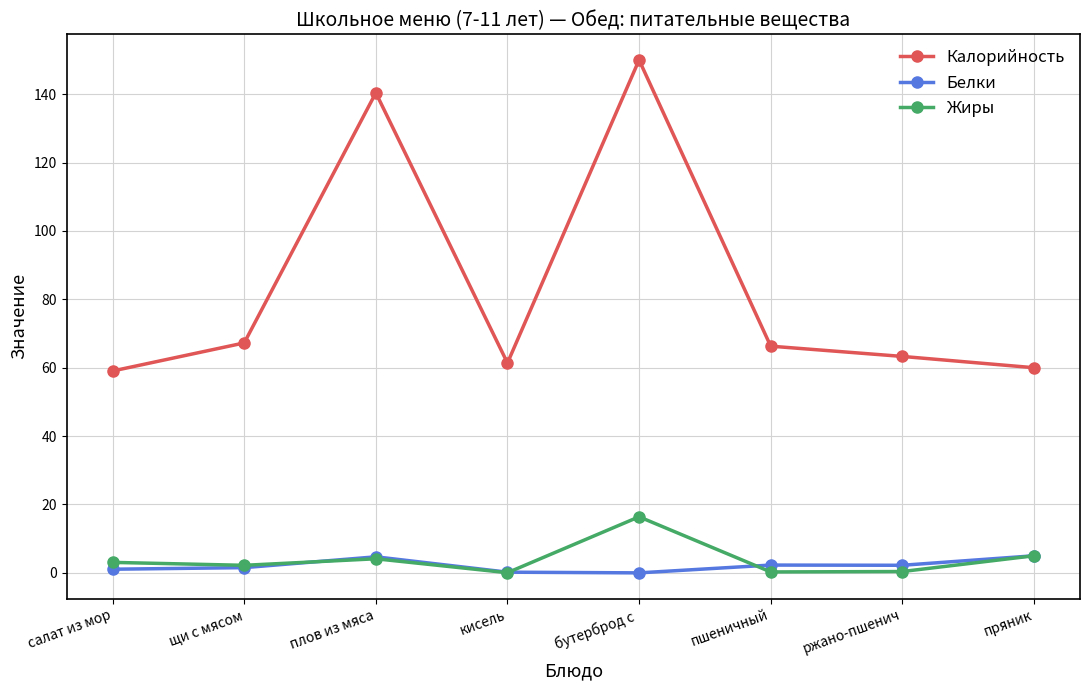

True or false: Белки and Калорийность cross at least once.

False